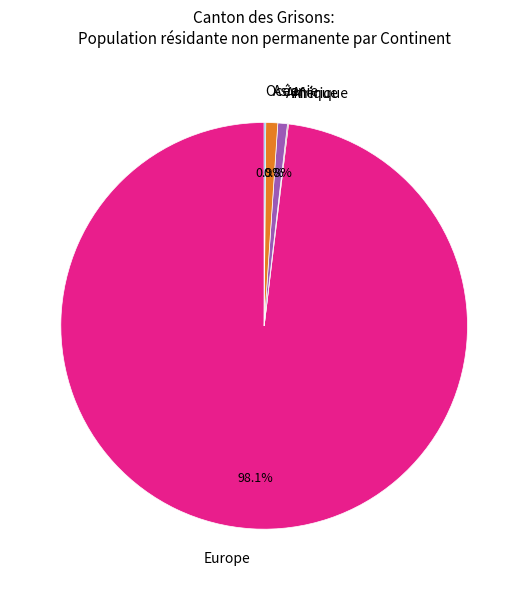

What portion of the pie excludes Asie?

99.1%